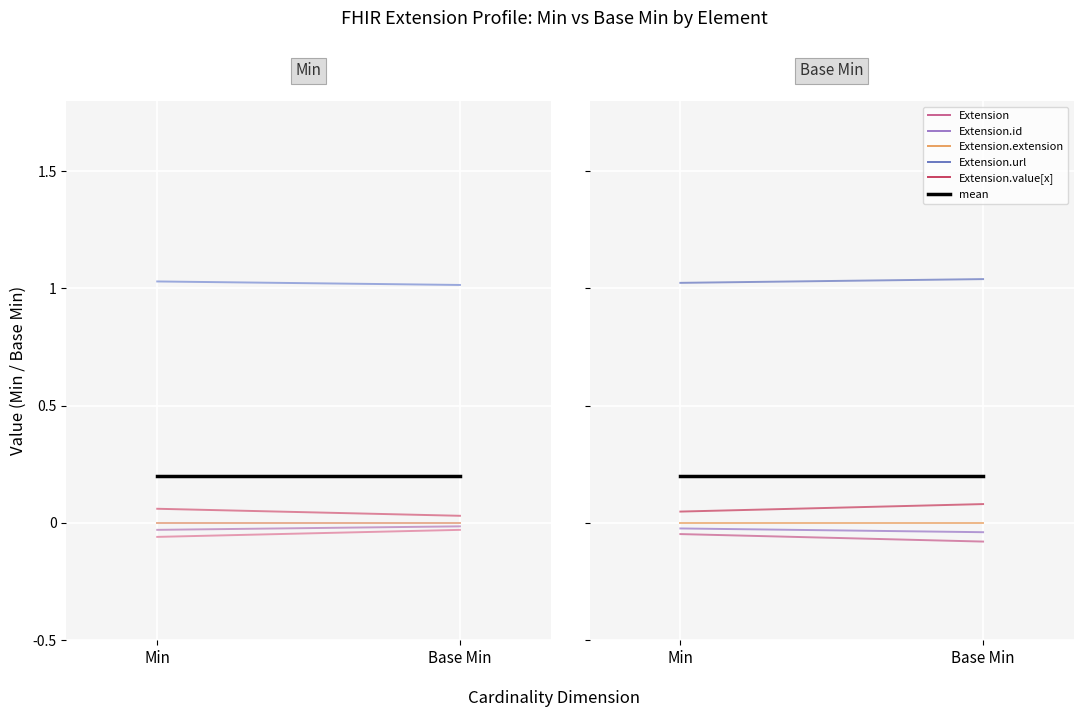

What is the label of the 1st point from the right?

Base Min